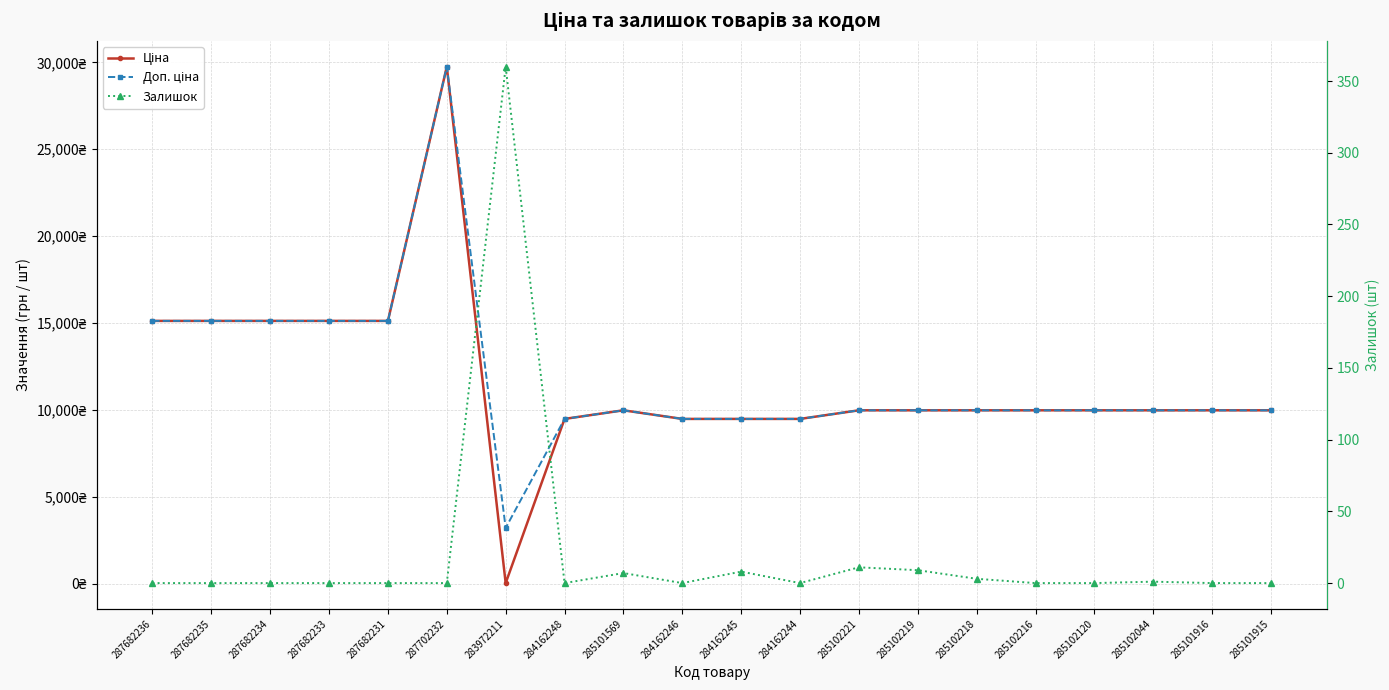

Is it true that Залишок equals 16.0 at 285102219?

False